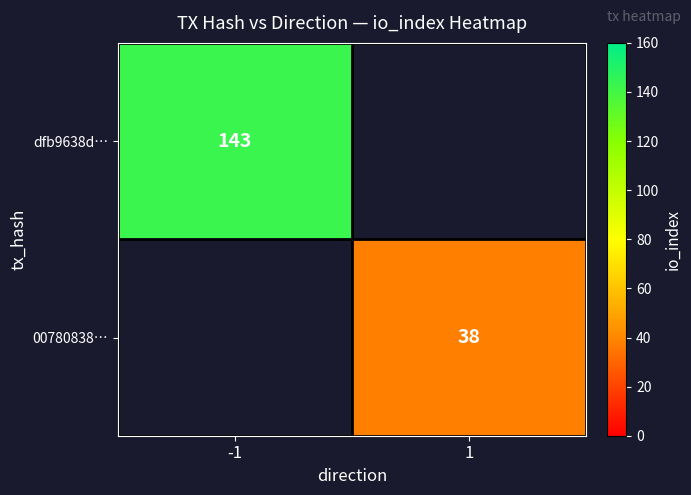

True or false: 00780838… has a value of 61 at 1.

False